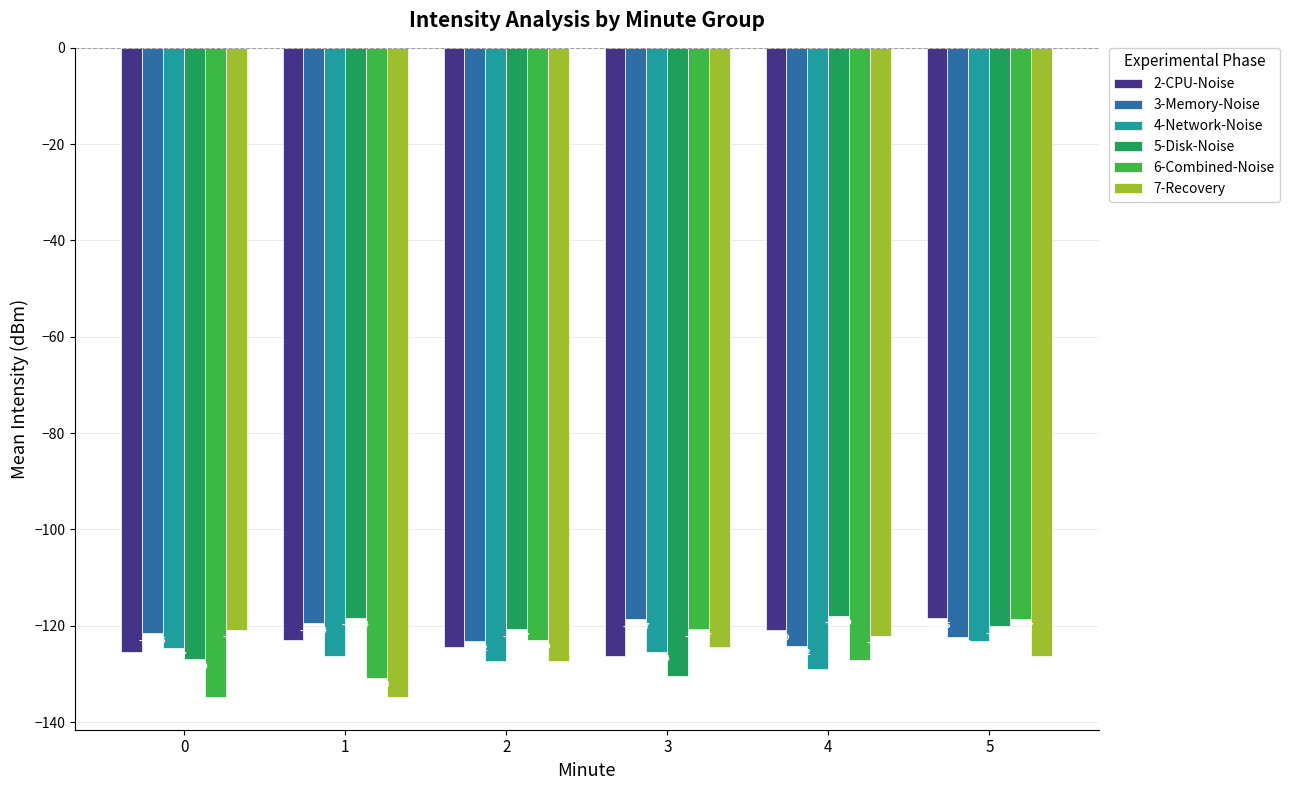

At which category is the sum across all series the highest?

5